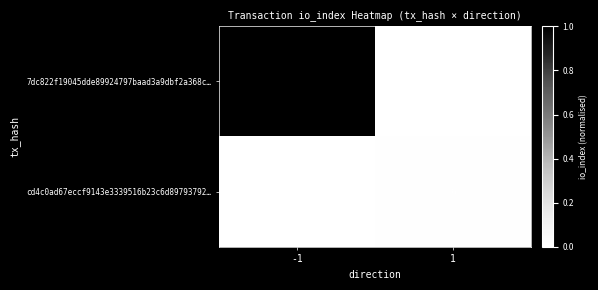

The value of 7dc822f19045dde89924797baad3a9dbf2a368c… at -1 is 1312. True or false?

True